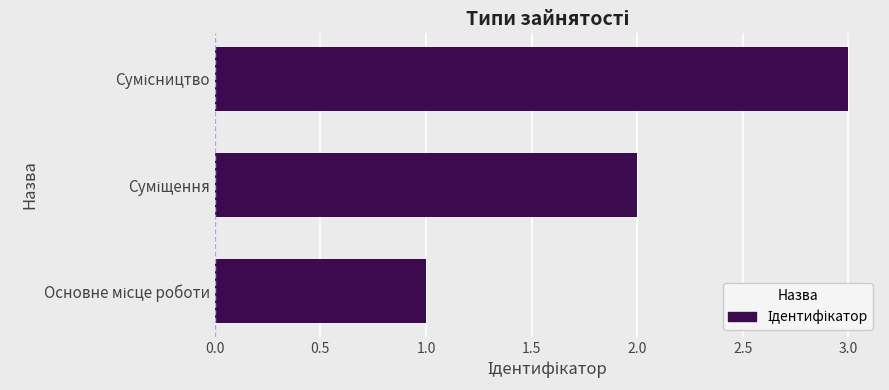

What is the difference between the maximum and second lowest values?

1